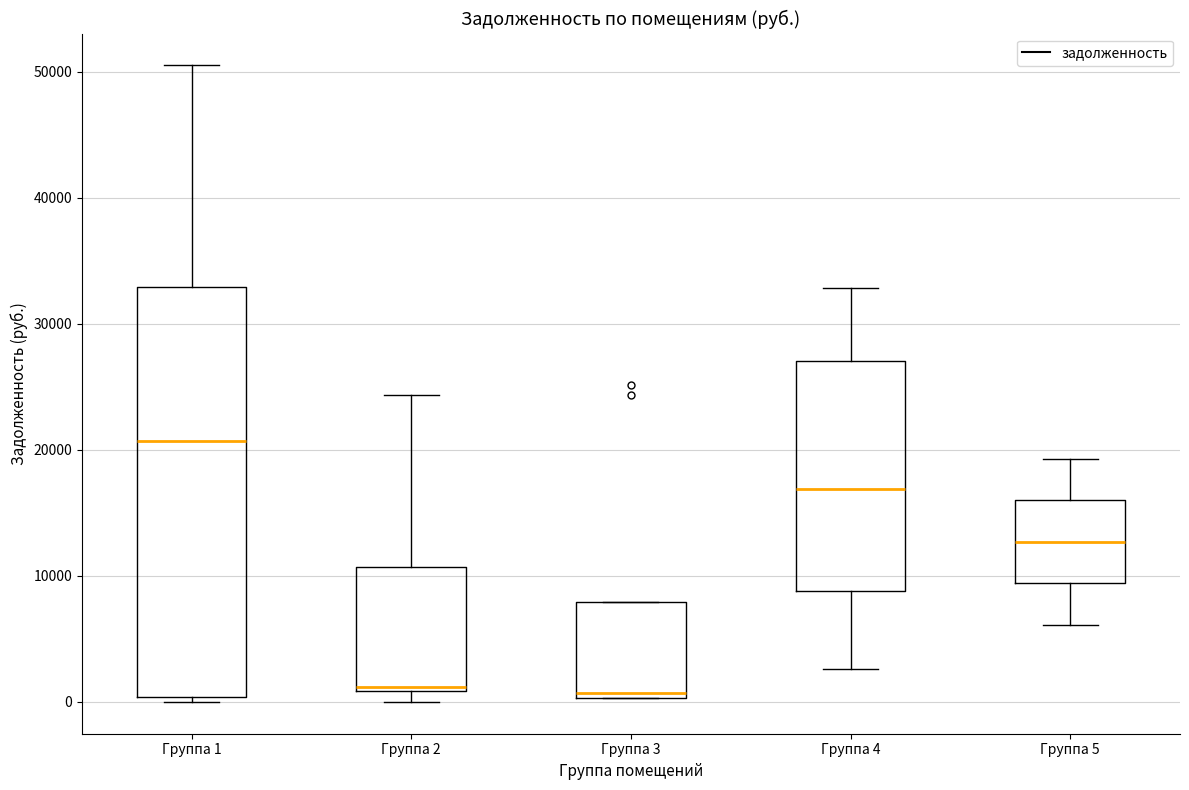

Reading left to right, transcribe this box plot: for each box, give where its median line is, the range the box spans, and where its two whiskers end, as read against the y-axis. The values are not printed on the chart, so give them approximately, as read against the axis.

Группа 1: median 21000, box 0 to 33000, whiskers 0 (just below the box's lower edge) to 50000
Группа 2: median 1000 (just above the box's lower edge), box 1000 to 11000, whiskers 0 to 24000
Группа 3: median 1000, box 0 to 8000, whiskers 0 to 8000
Группа 4: median 17000, box 9000 to 27000, whiskers 3000 to 33000
Группа 5: median 13000, box 9000 to 16000, whiskers 6000 to 19000